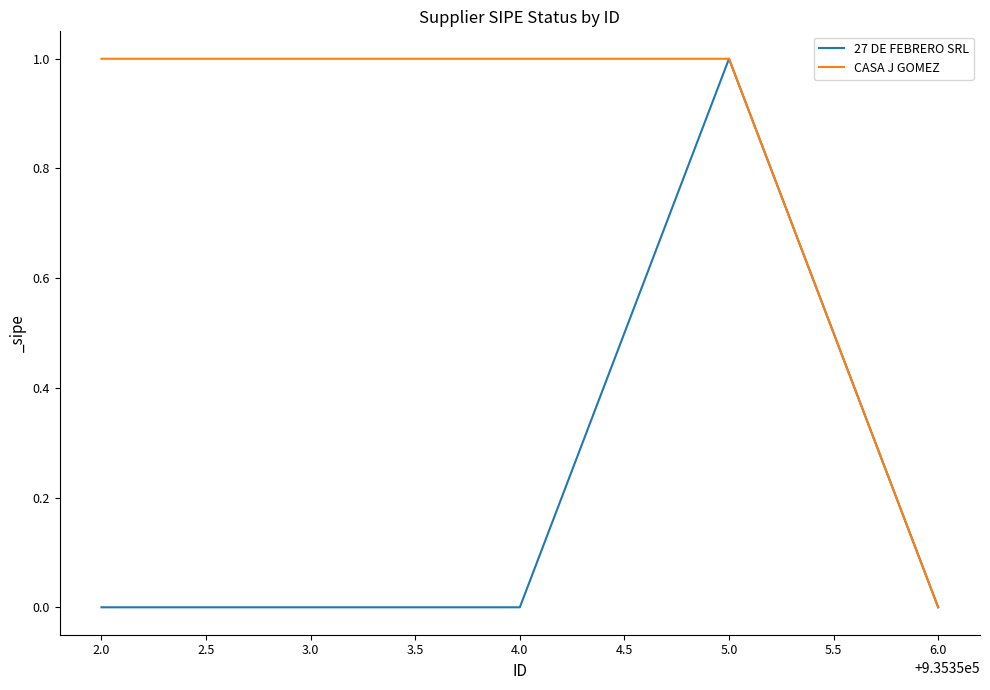

What is the sum of all CASA J GOMEZ values?

4